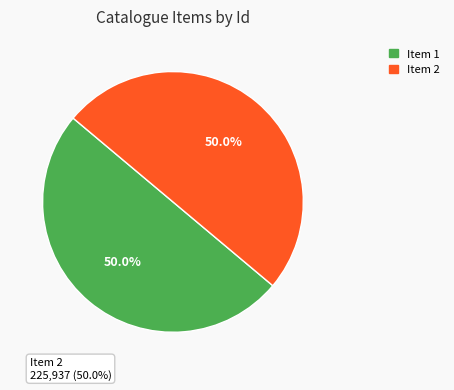

Which slice is the smallest?

1